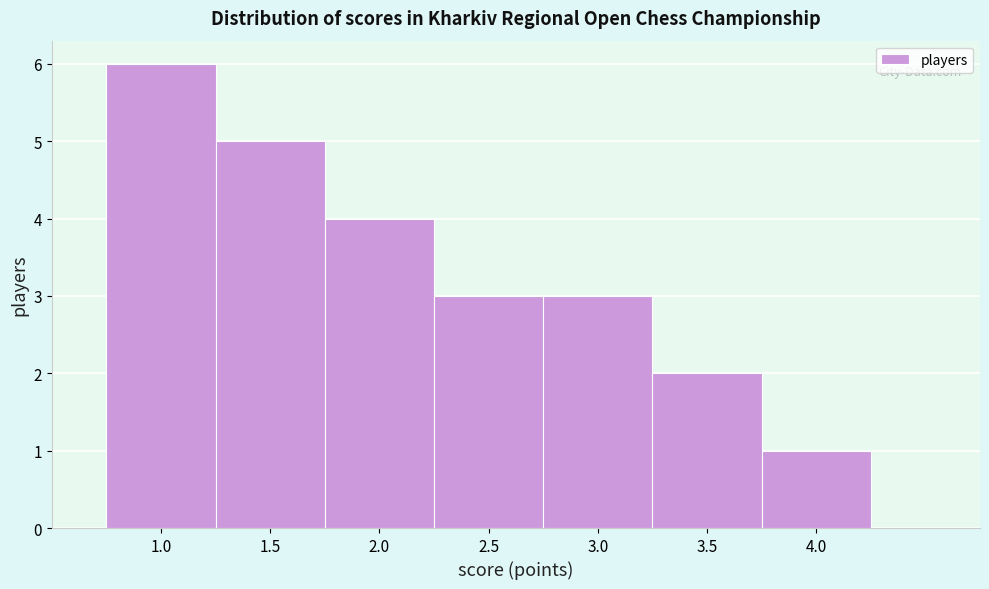

Which range on the x-axis has the tallest bar?

0.75 to 1.25